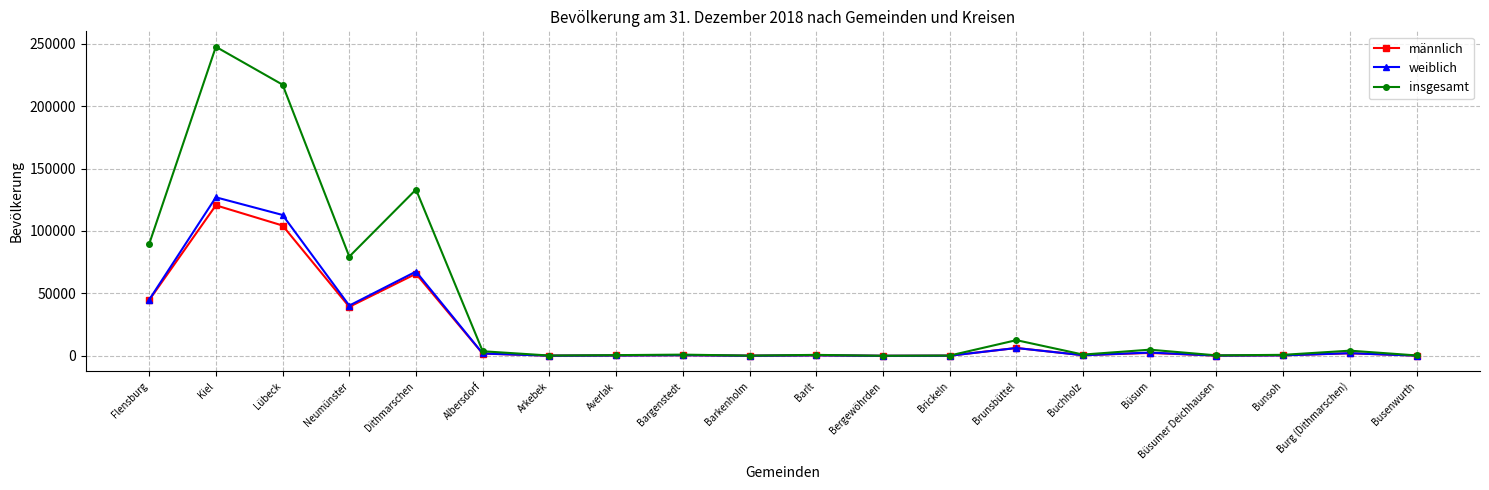

At which category does insgesamt reach its first local valley?

Neumünster